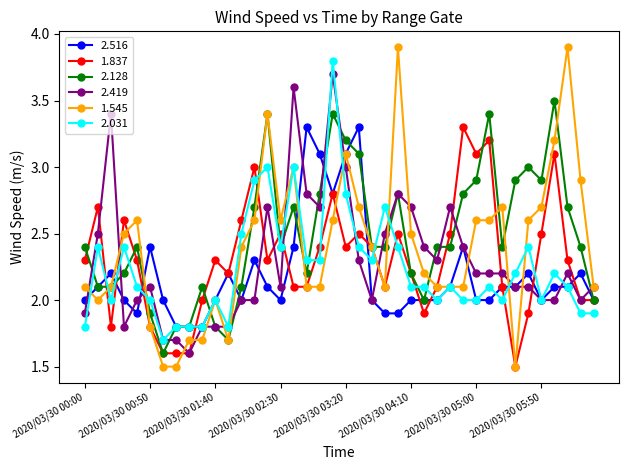

How many lines are shown in the chart?

6